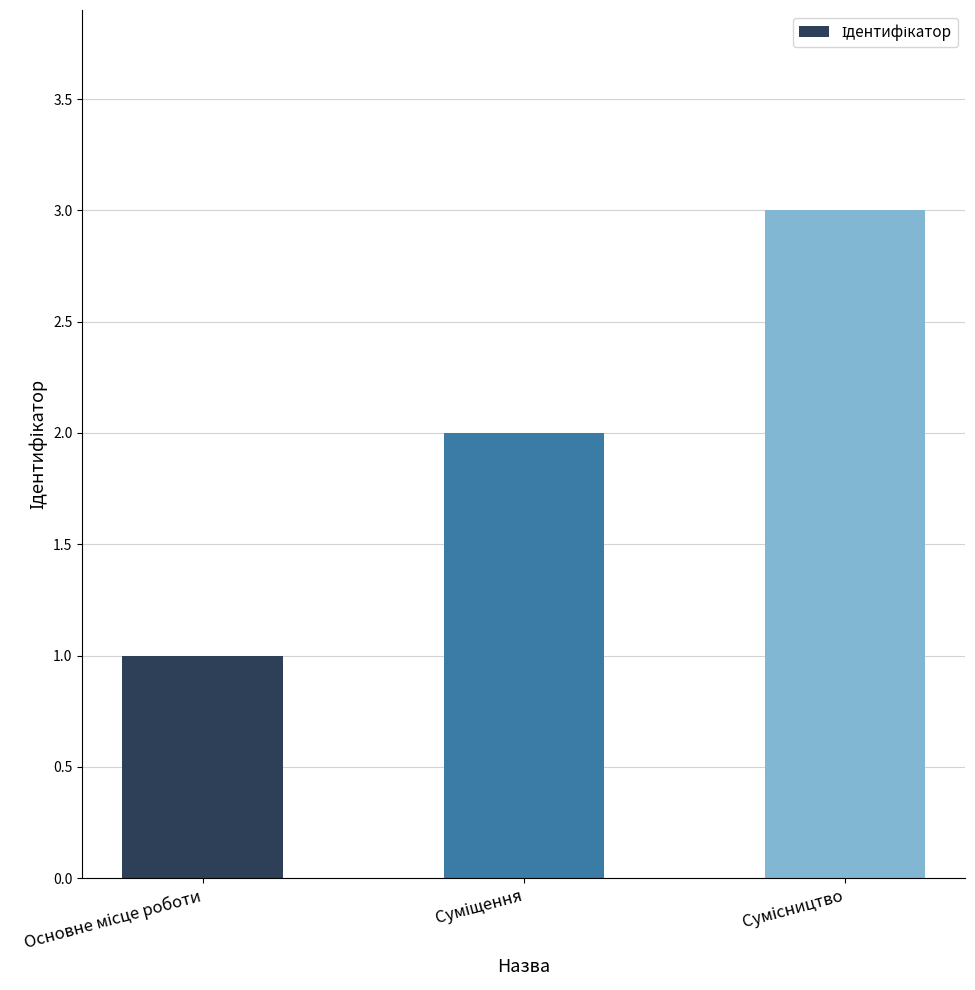

What is the sum of all values?

6